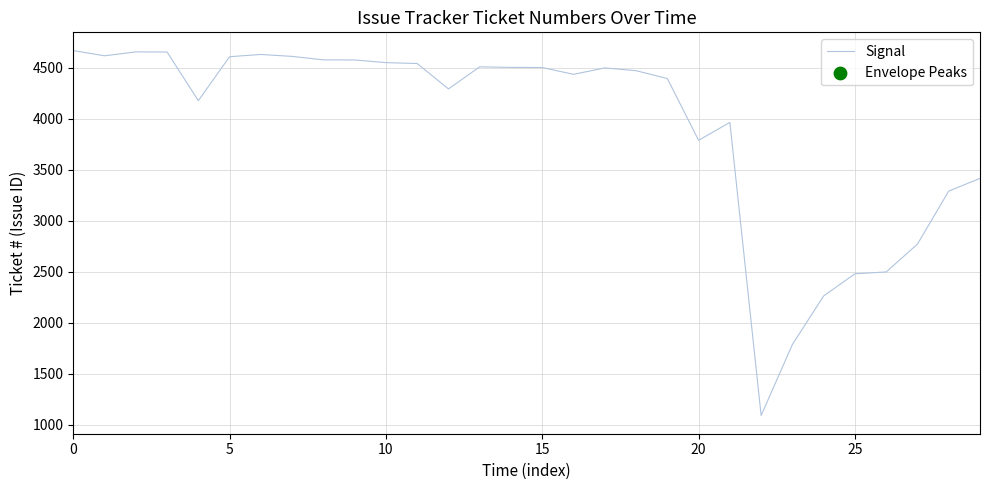

What is the greatest value displayed?

4666